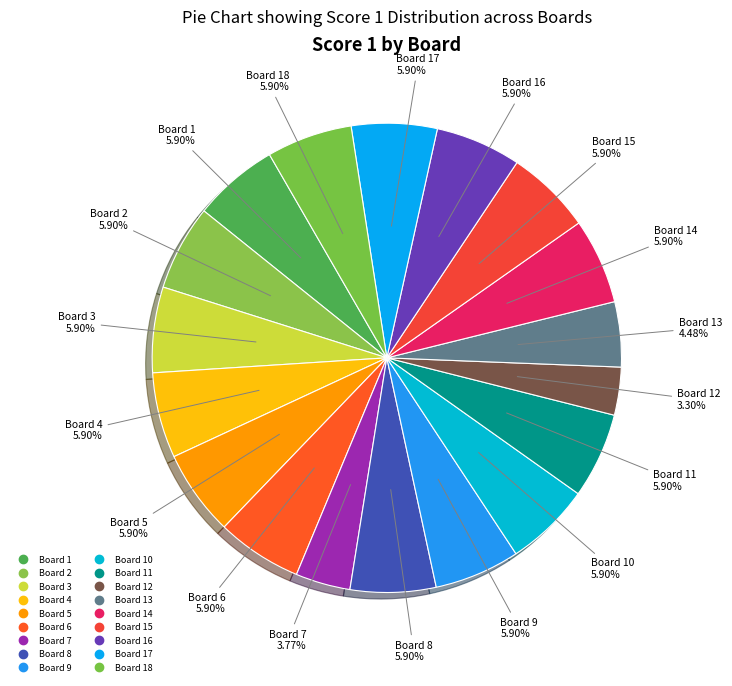

Is there any slice that represents more than half of the pie?

No